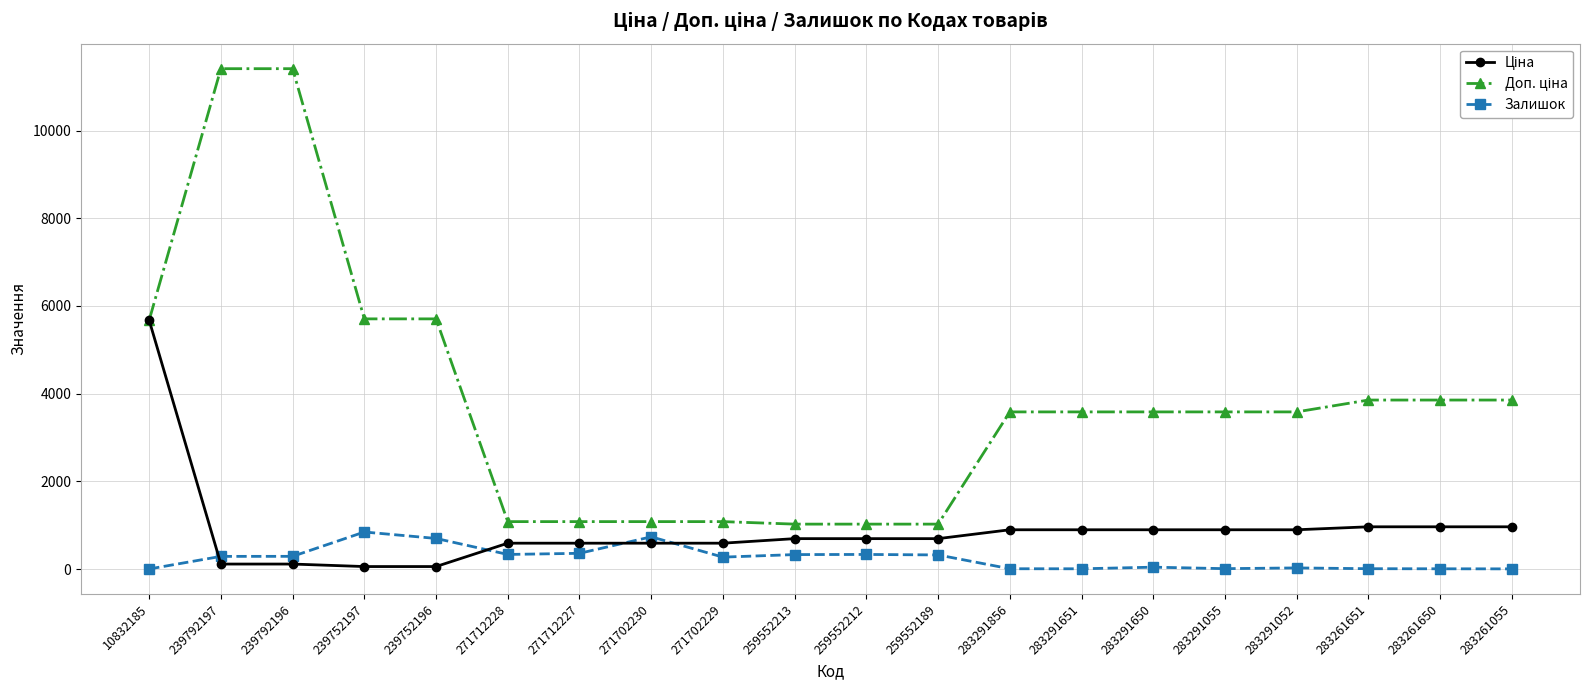

What is the spread (max minus min) of values at 271702230?

491.7